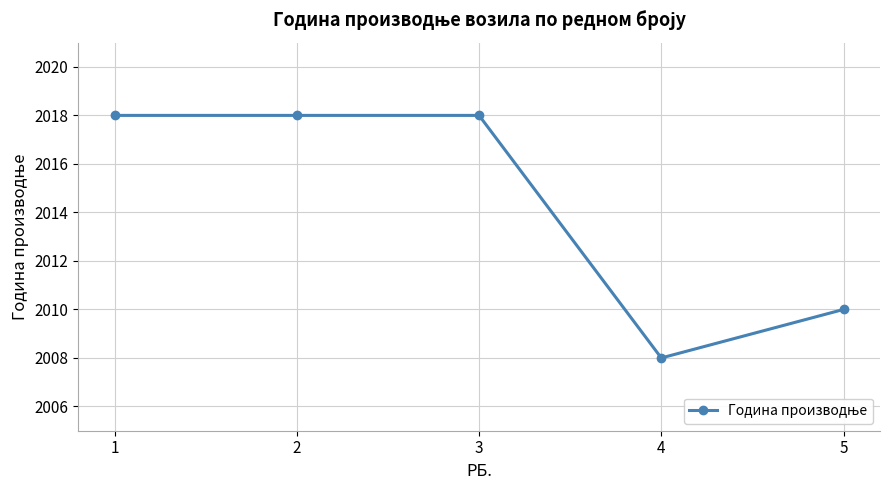

What value does the data have at 2?

2018